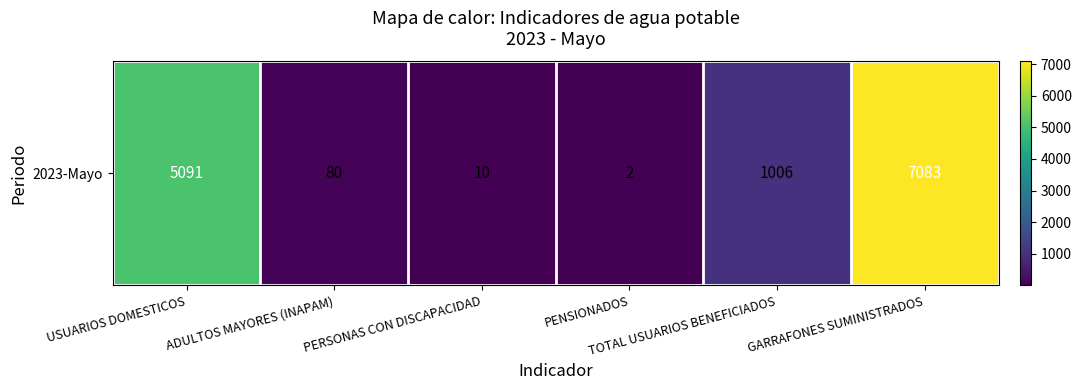

Which label corresponds to the largest value in the chart?

GARRAFONES SUMINISTRADOS